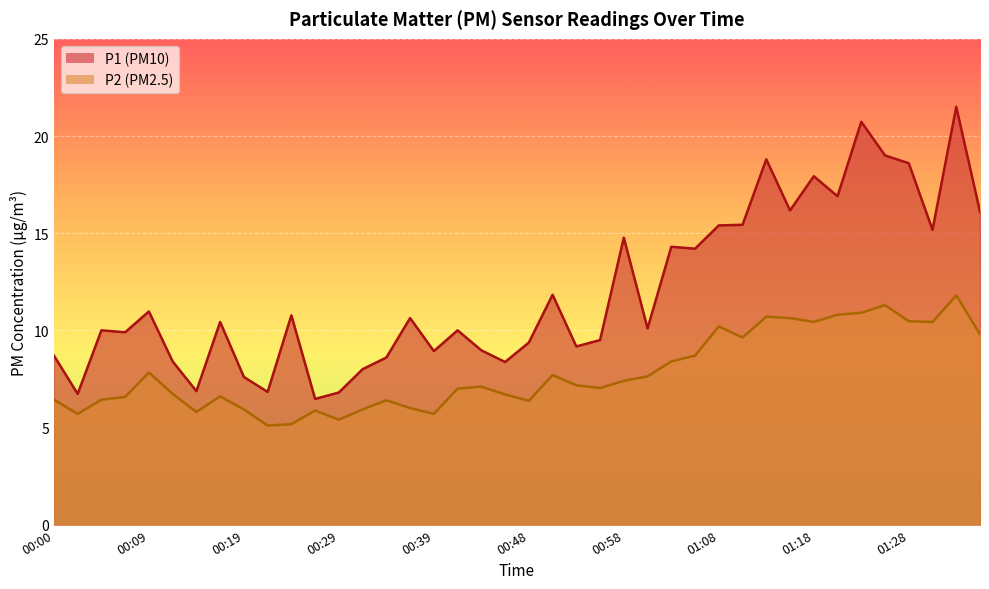

What is the sum of the P2 line values at 35 and 00:00?

17.7